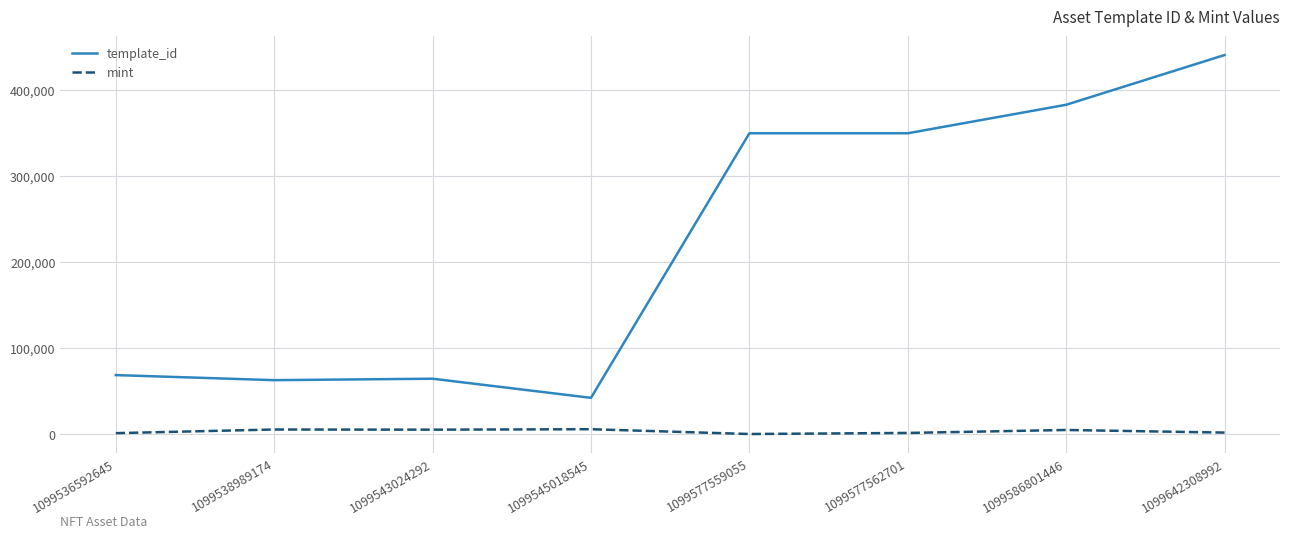

At which category is the sum across all series the highest?

1099642308992